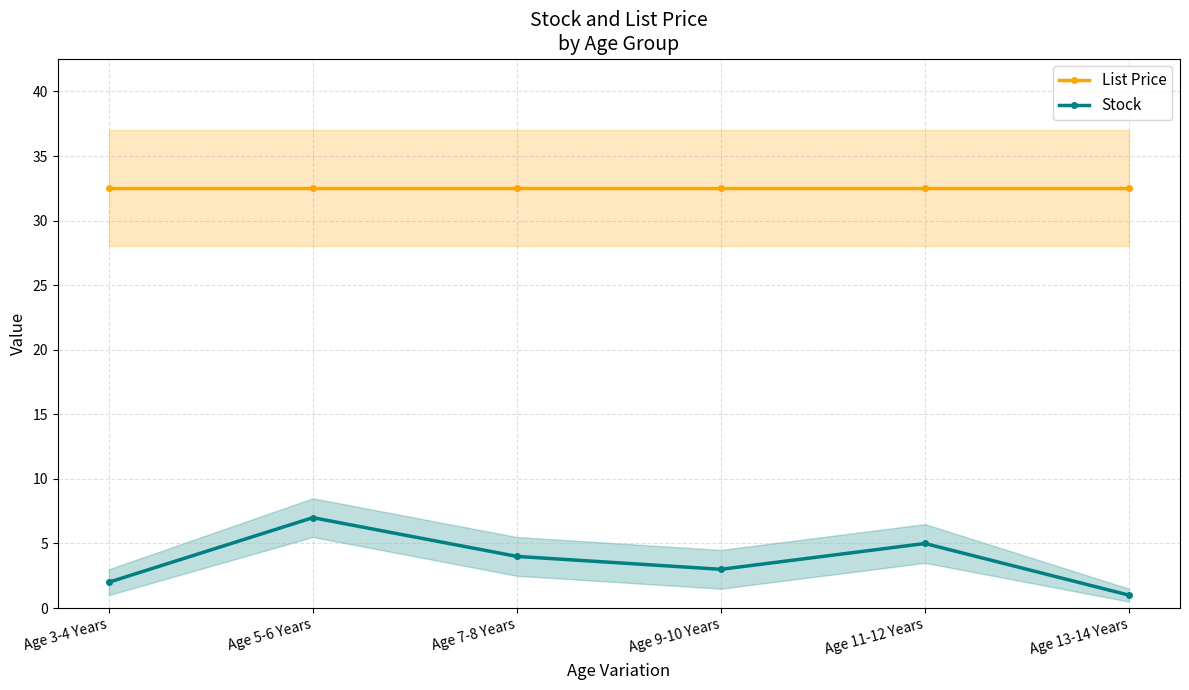

True or false: List Price and Stock intersect in this chart.

False